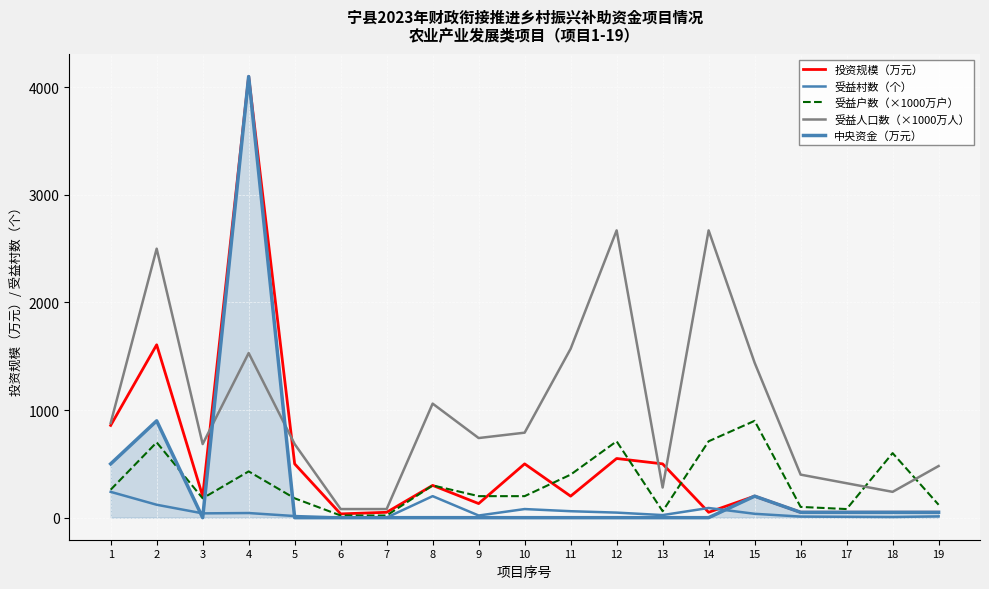

Between 16 and 10, which is larger?

10